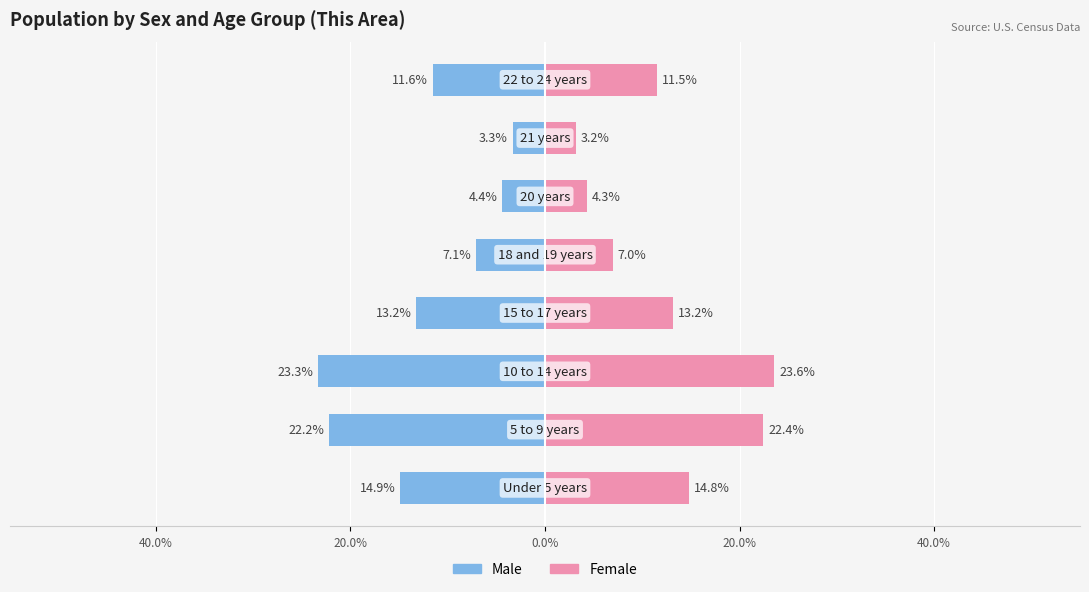

Is it true that Male equals -23.3 at 0.0%?

True